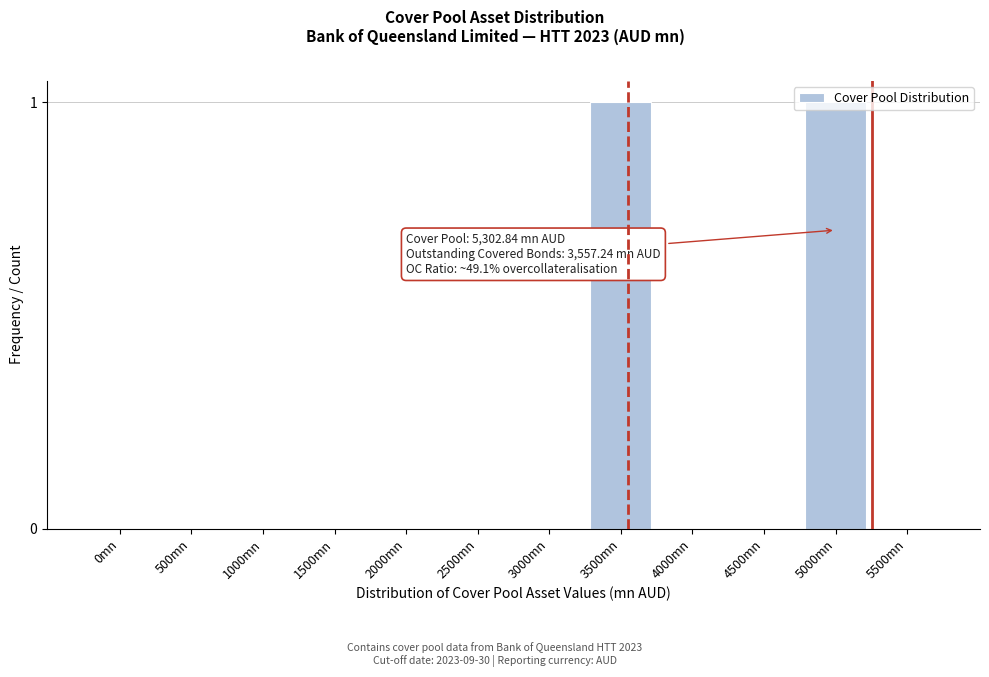

The chart shows a value of 0 at 4000mn. True or false?

True